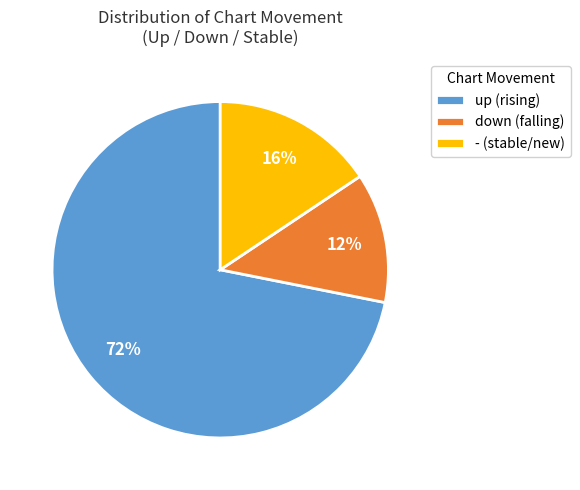

Is up the majority of the pie?

Yes